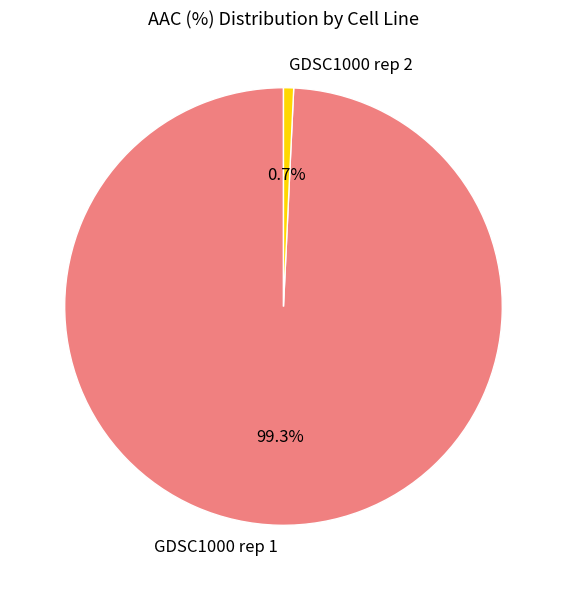

What is the largest slice in the pie chart?

GDSC1000 rep 1